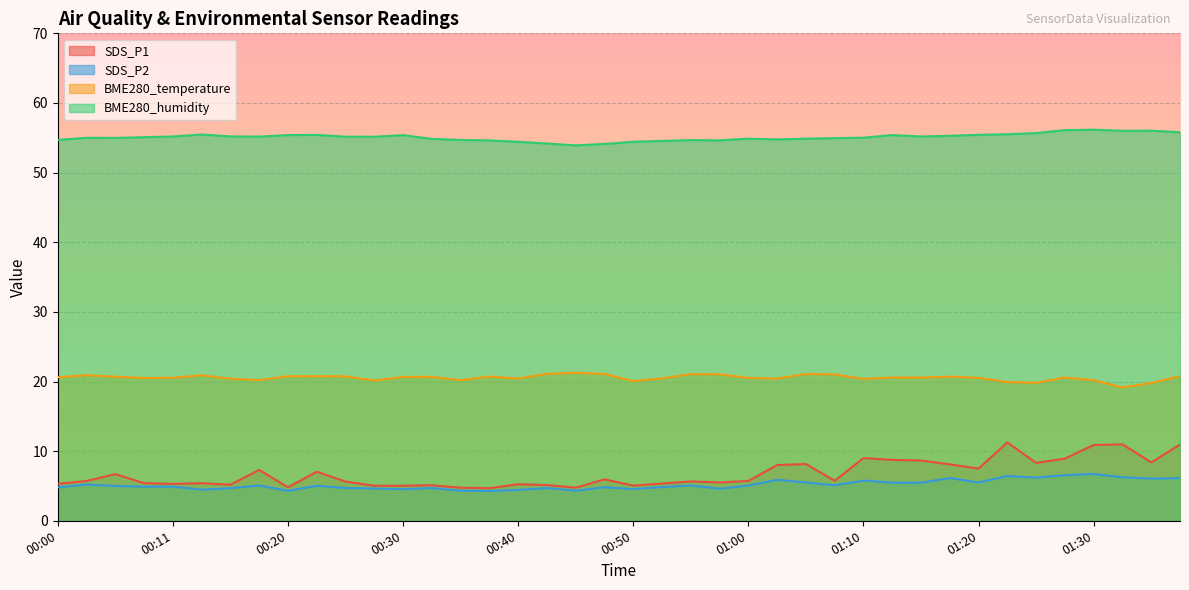

List the series in order of their peak value, lowest first.

SDS_P2, SDS_P1, BME280_temperature, BME280_humidity